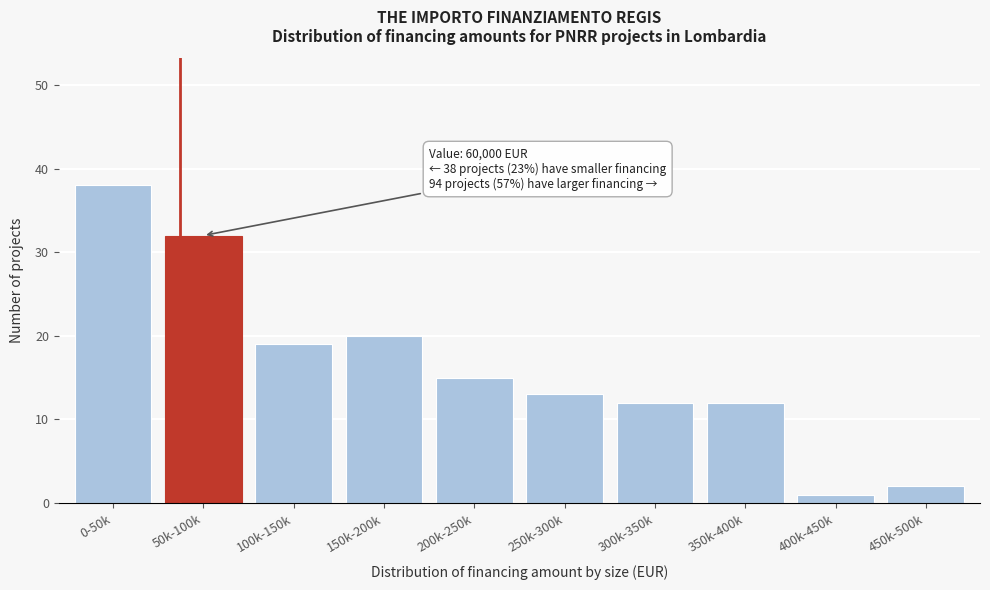

Reading left to right, what are all the values shown in this chart?

38	32	19	20	15	13	12	12	1	2